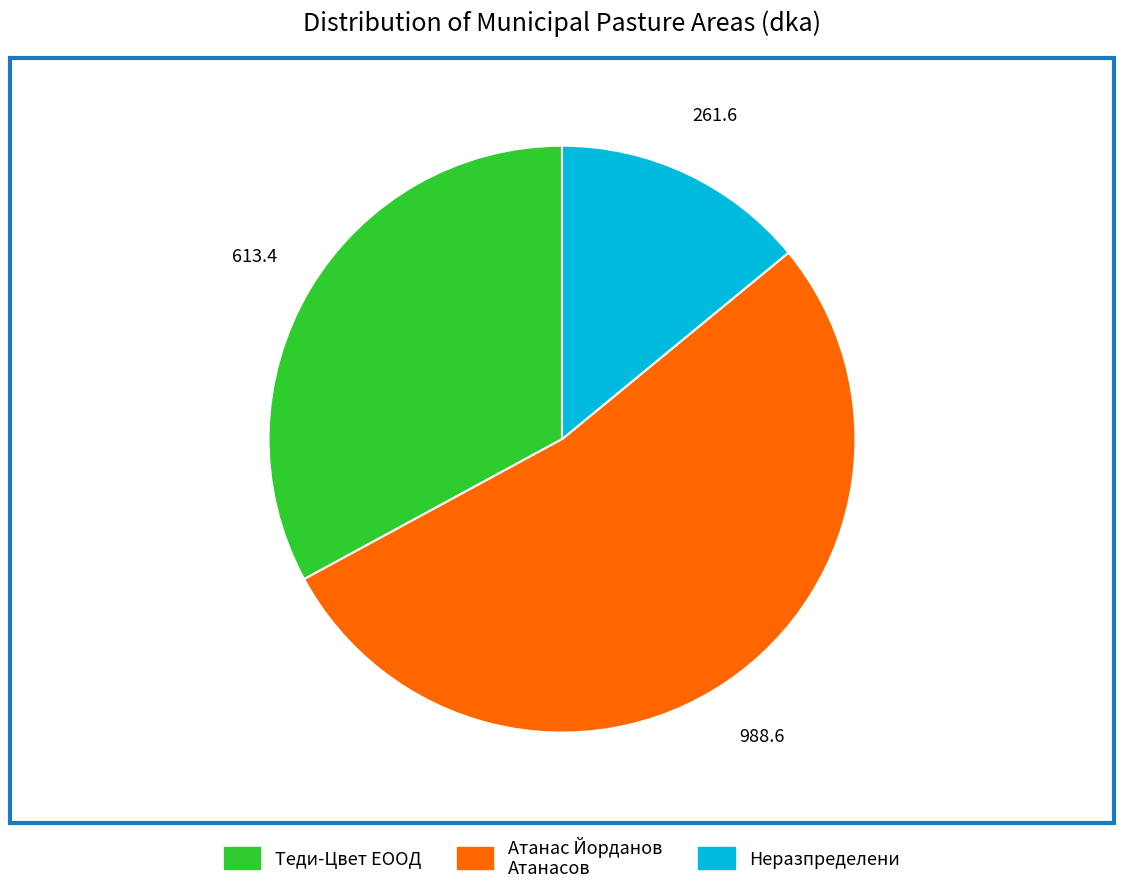

Count the number of slices in the pie.

3